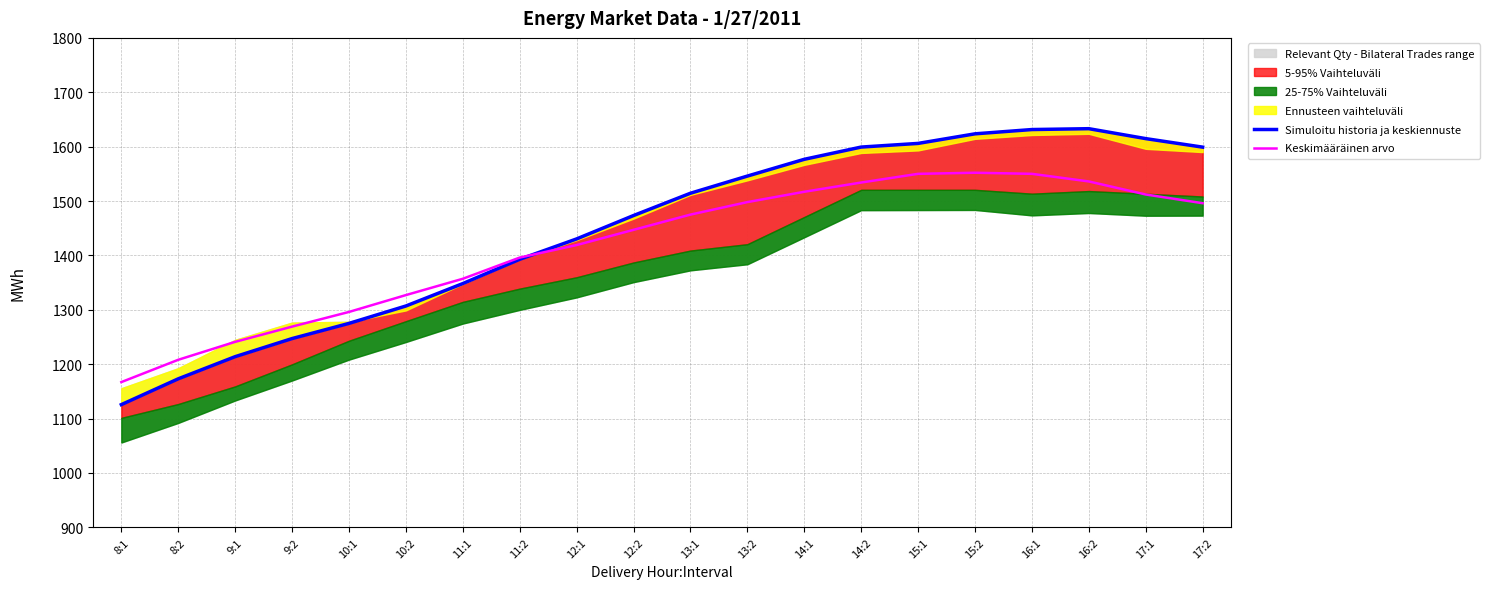

List the series in order of their overall mean, highest first.

Simuloitu historia ja keskiennuste, Keskimääräinen arvo